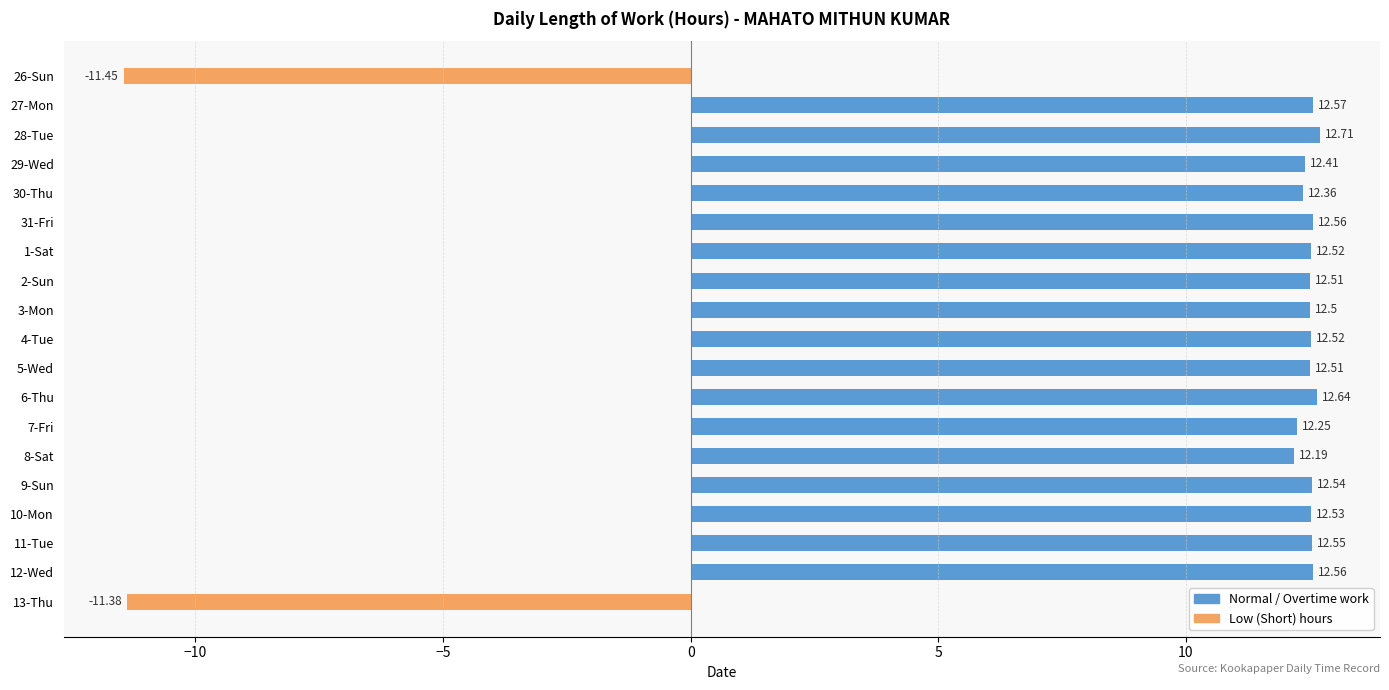

What is the change in value from 31-Fri to 13-Thu?

-23.9